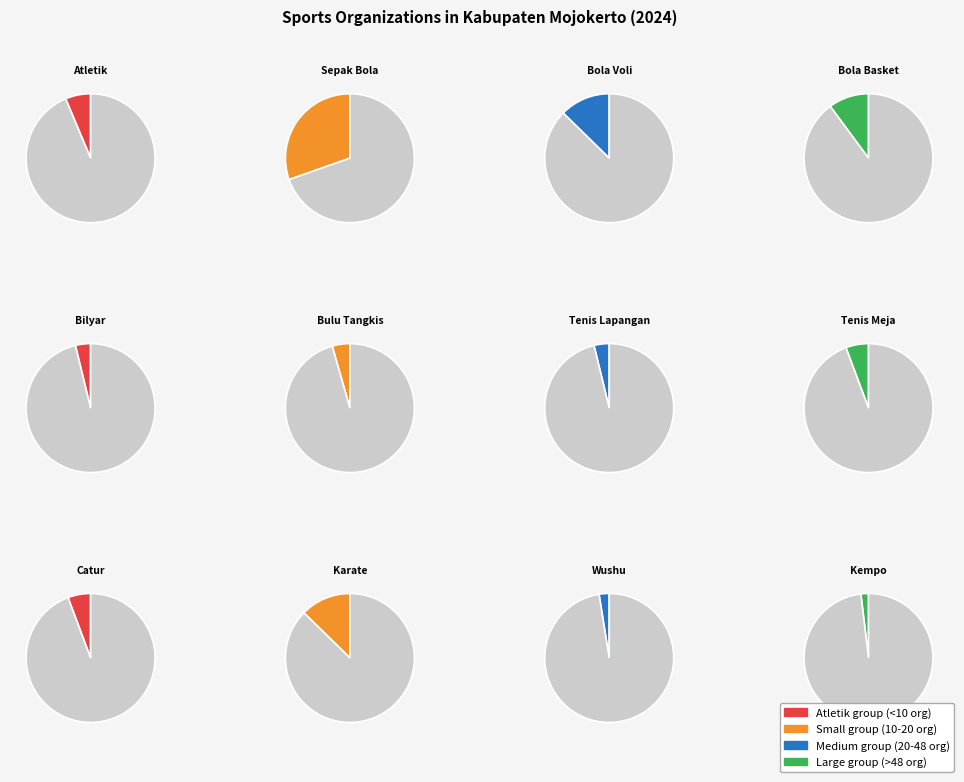

To the nearest percent, what portion does Catur represent?

6%